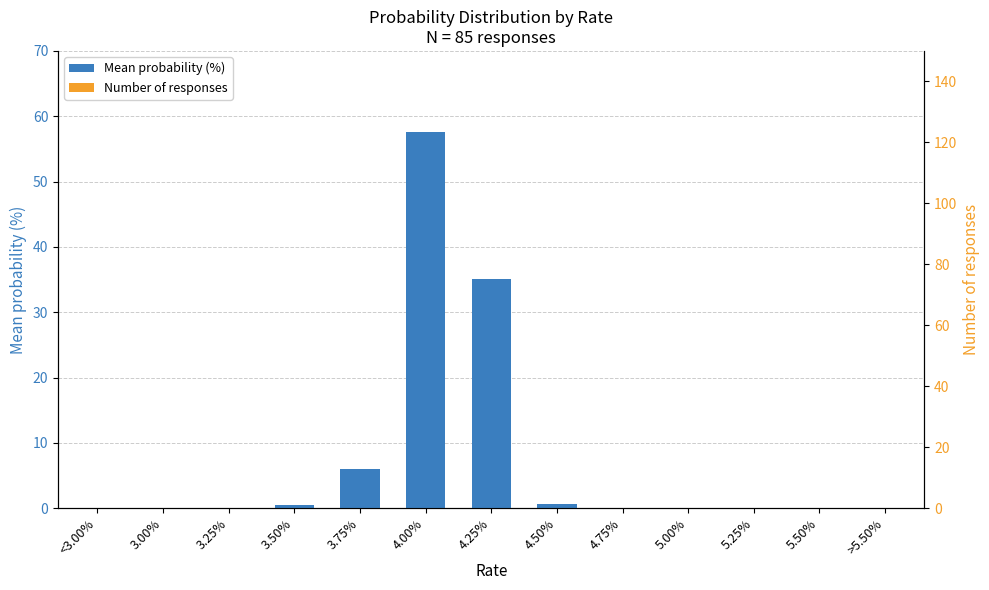

What position from the left is 4.50%?

8